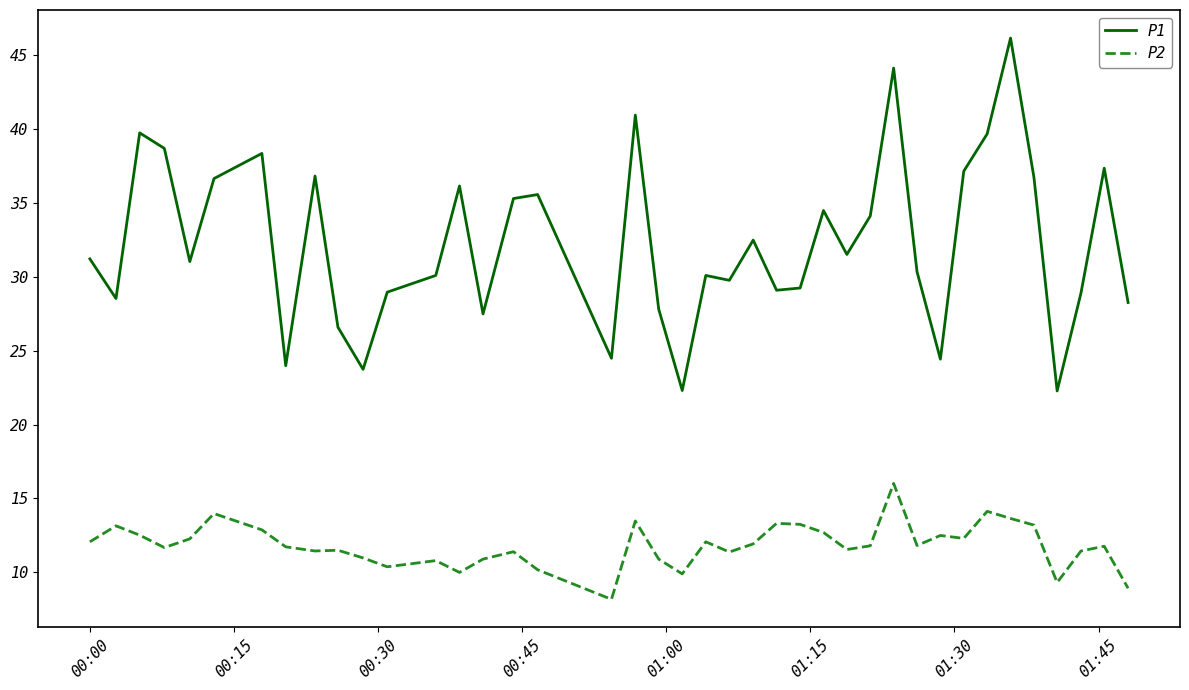

True or false: P1 and P2 cross at least once.

False